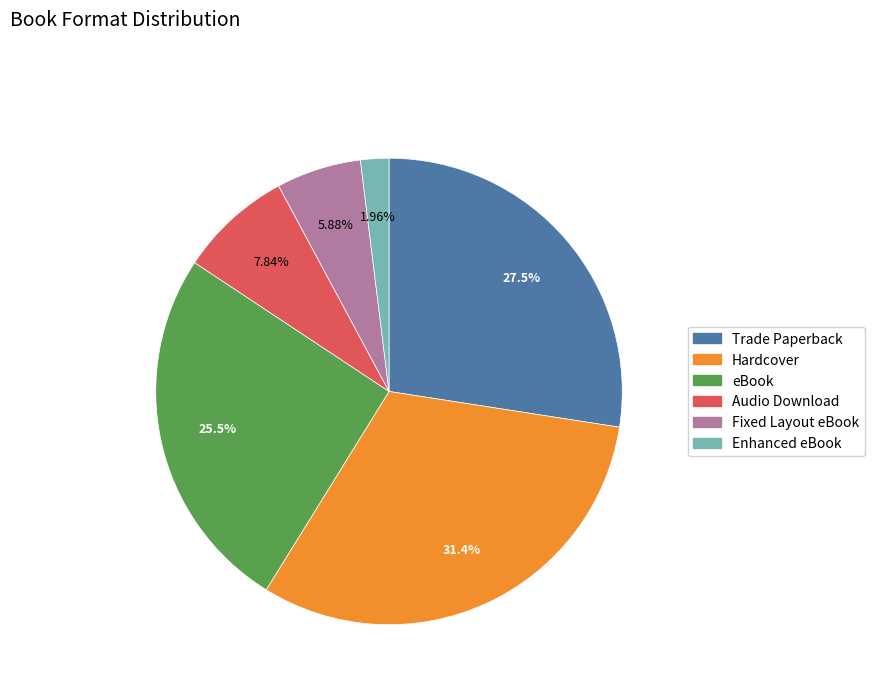

How many segments does this pie chart have?

6